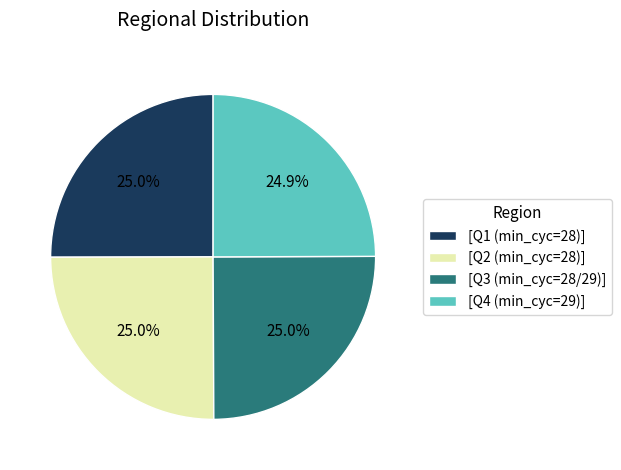

What is the ratio of the value at [Q4 (min_cyc=29)] to the value at [Q3 (min_cyc=28/29)]?

1.0